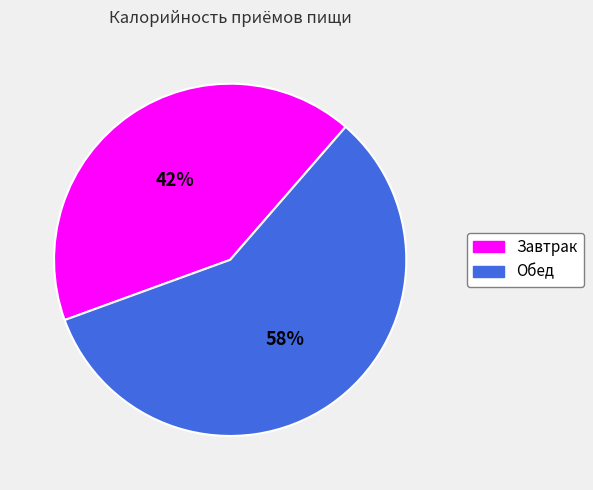

Combined, do Завтрак and Обед account for over 50%?

Yes